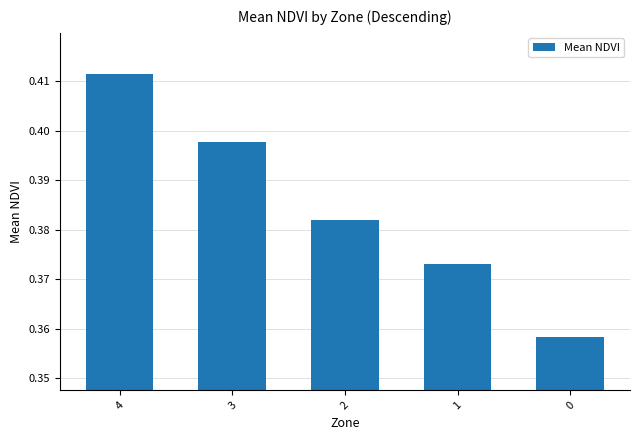

How many values are between 0 and 1?

5